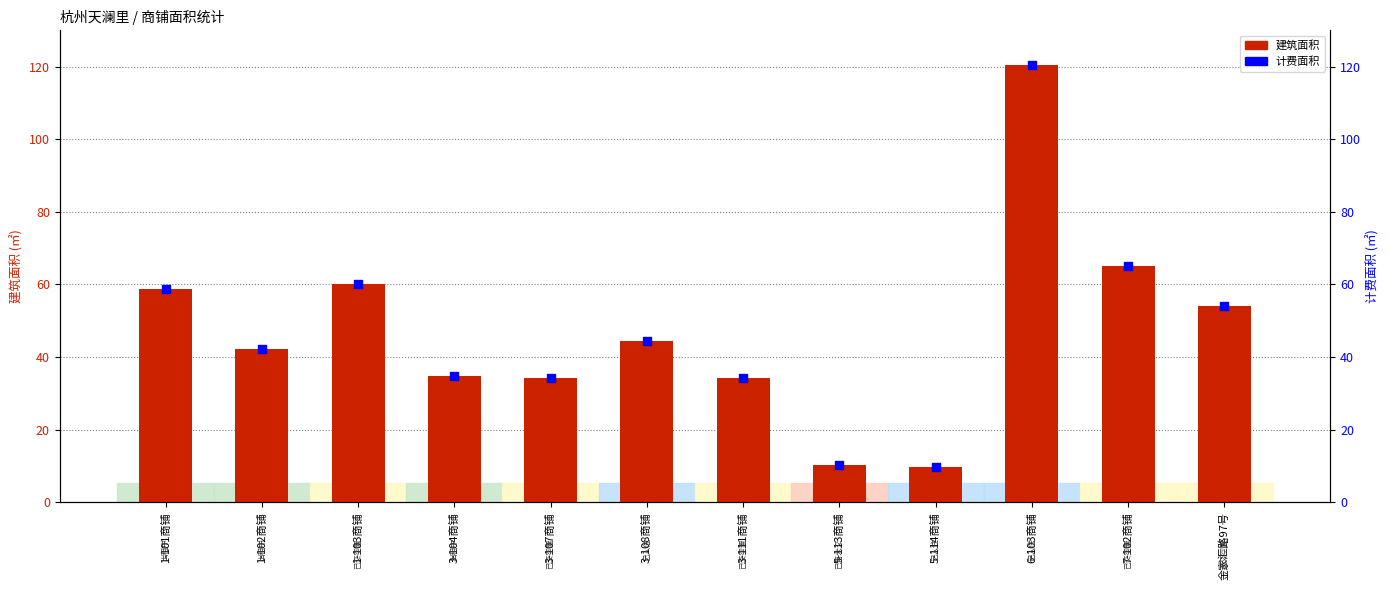

What are all the series names shown in the legend?

建筑面积, 计费面积